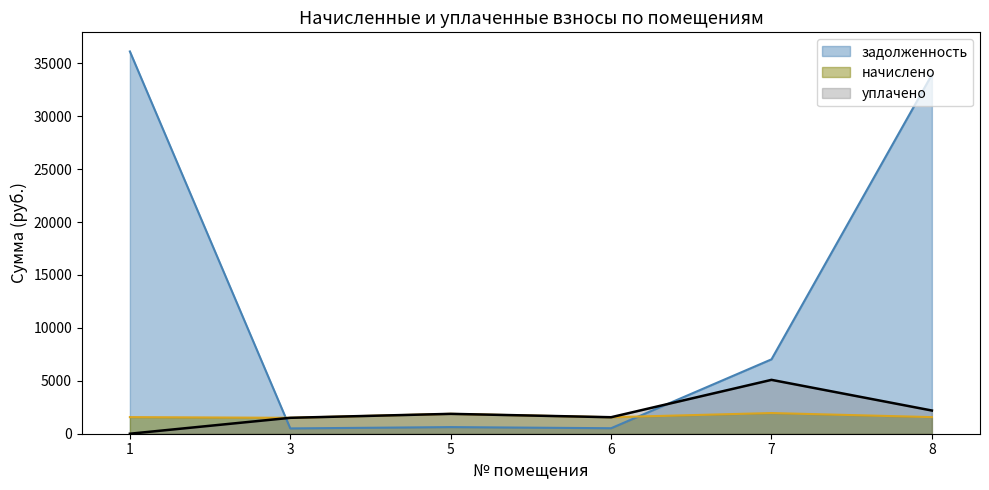

Reading right to left, list all the values displayed in this chart.

начислено: 1569.1	1954.0	1558.0	1877.0	1503.1	1569.1
уплачено: 2191.6	5088.7	1558.0	1877.0	1503.1	0.0
задолженность: 33922.2	7027.7	519.4	625.7	501.0	36113.8